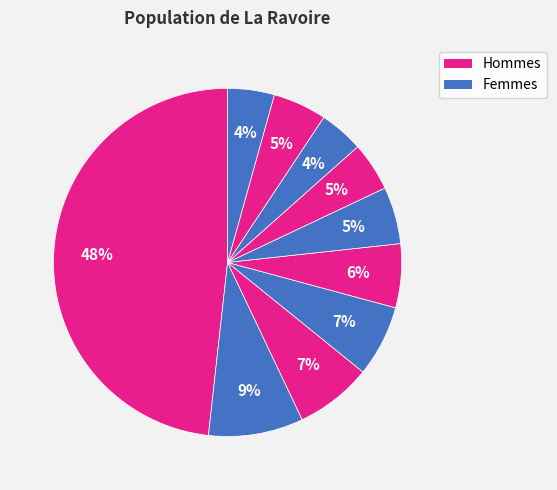

How many segments does this pie chart have?

10